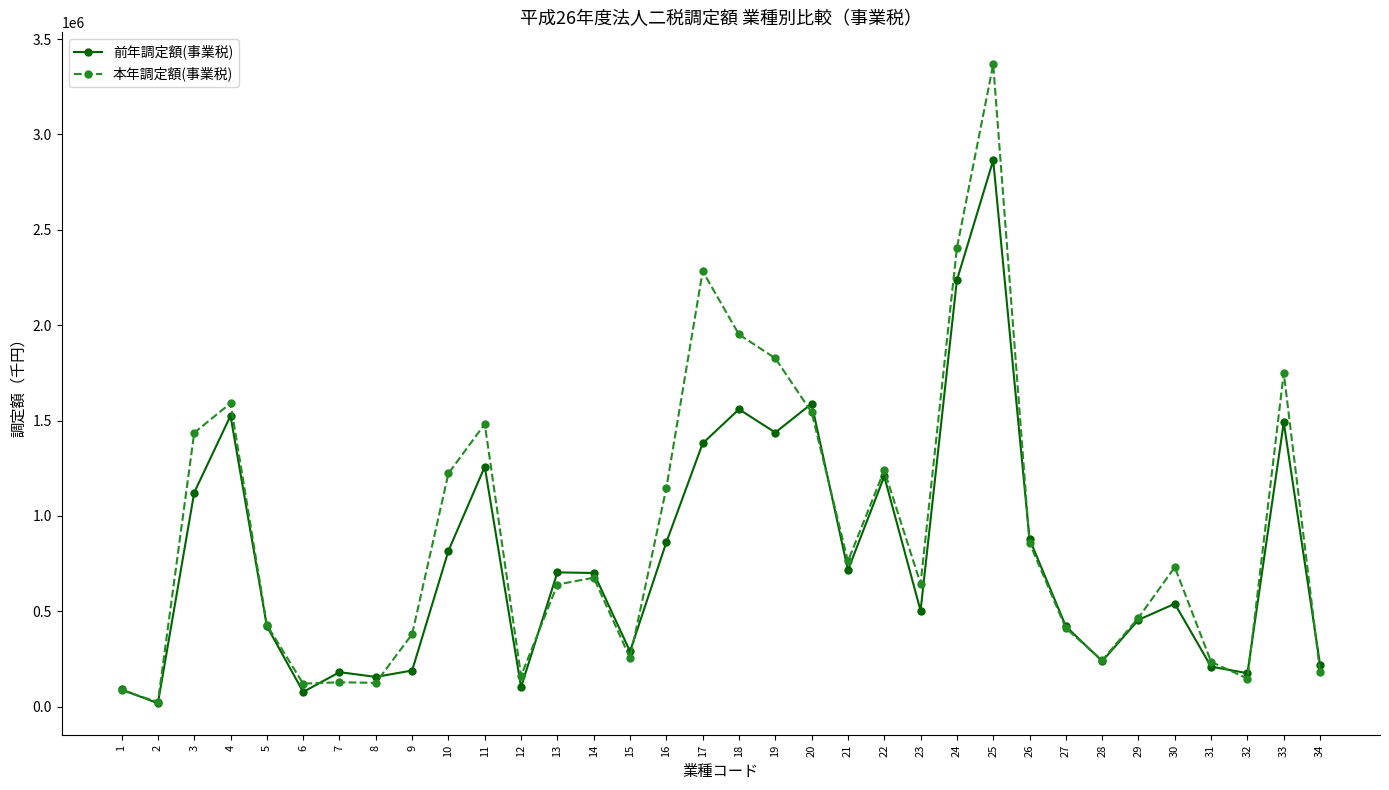

What are all the series names shown in the legend?

前年調定額(事業税), 本年調定額(事業税)